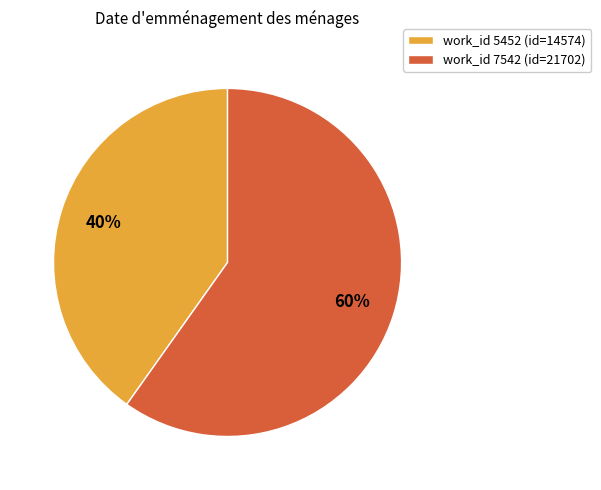

How many segments does this pie chart have?

2